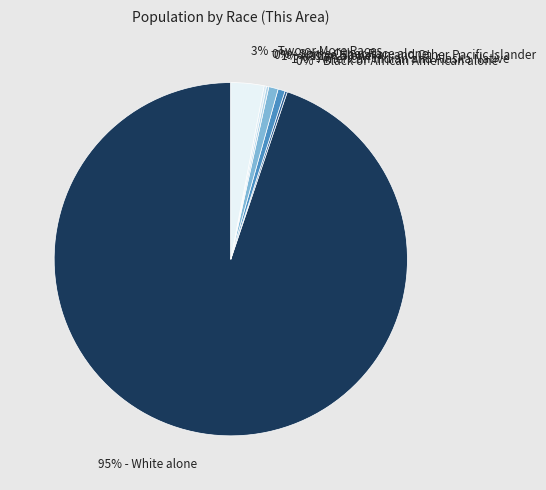

To the nearest percent, what is the average slice percentage?

14%